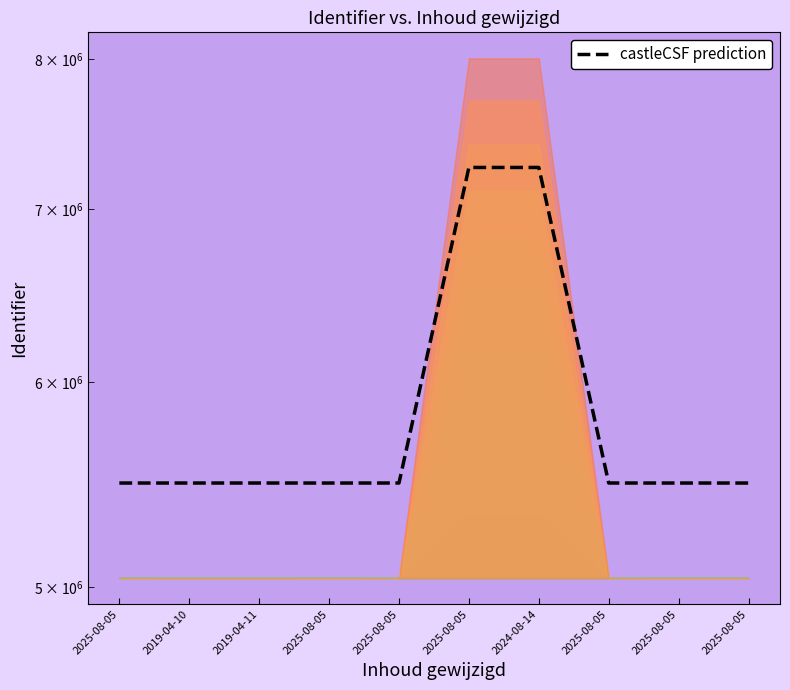

Does the chart display data point markers on the line(s)?

No